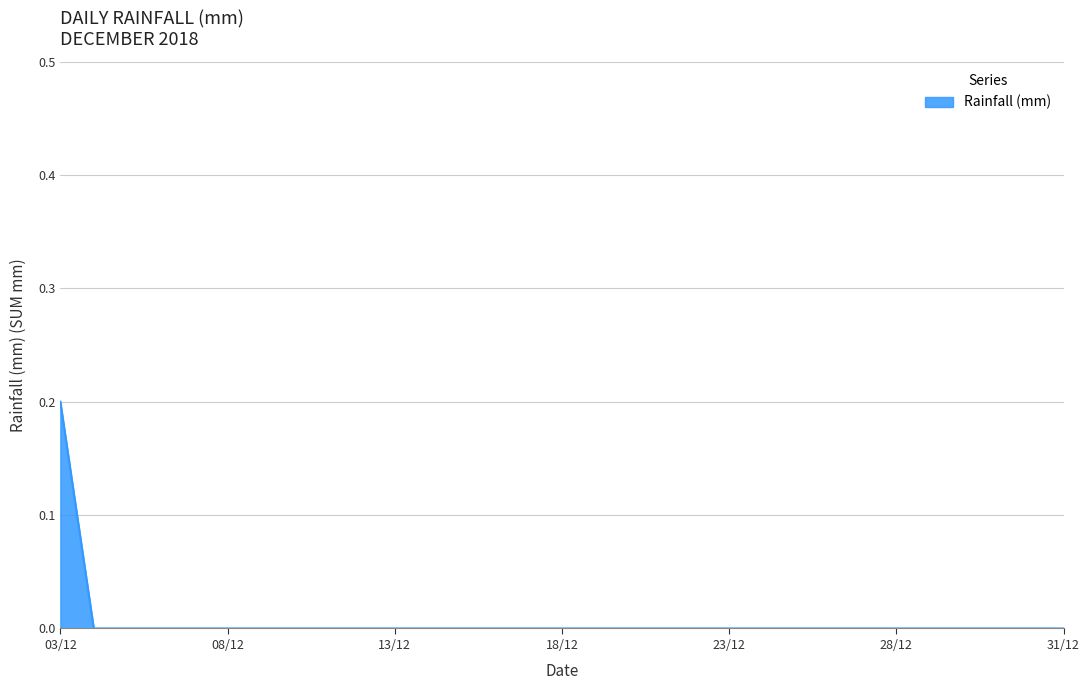

Is this an area chart (filled region under the line)?

Yes